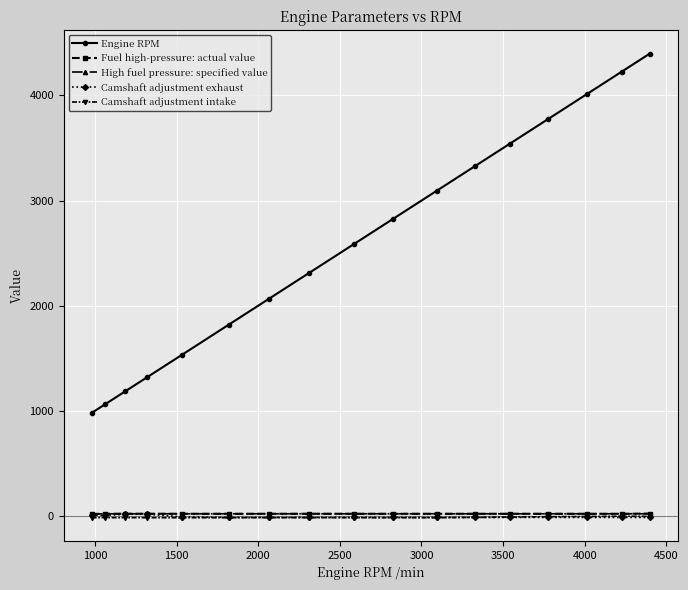

What is the lowest value of the Camshaft adjustment exhaust series?

-15.0